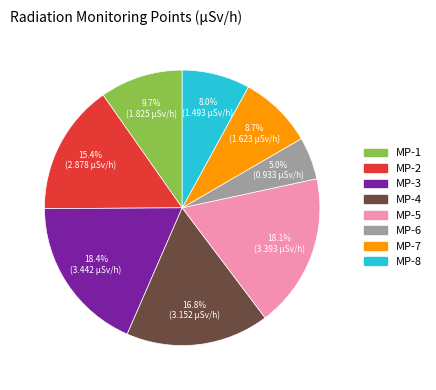

Combined, what portion of the pie is MP-2 and MP-1?

25.1%